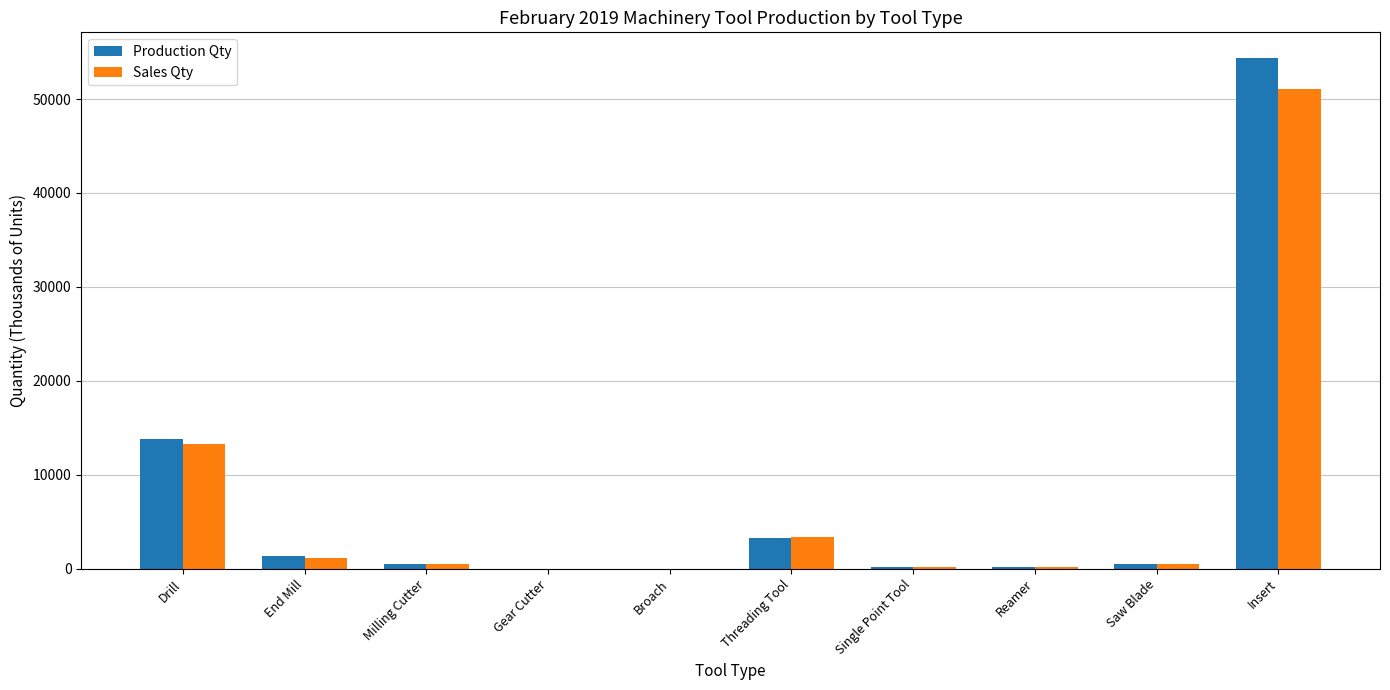

What is the highest value of the Production Qty series?

54381.0